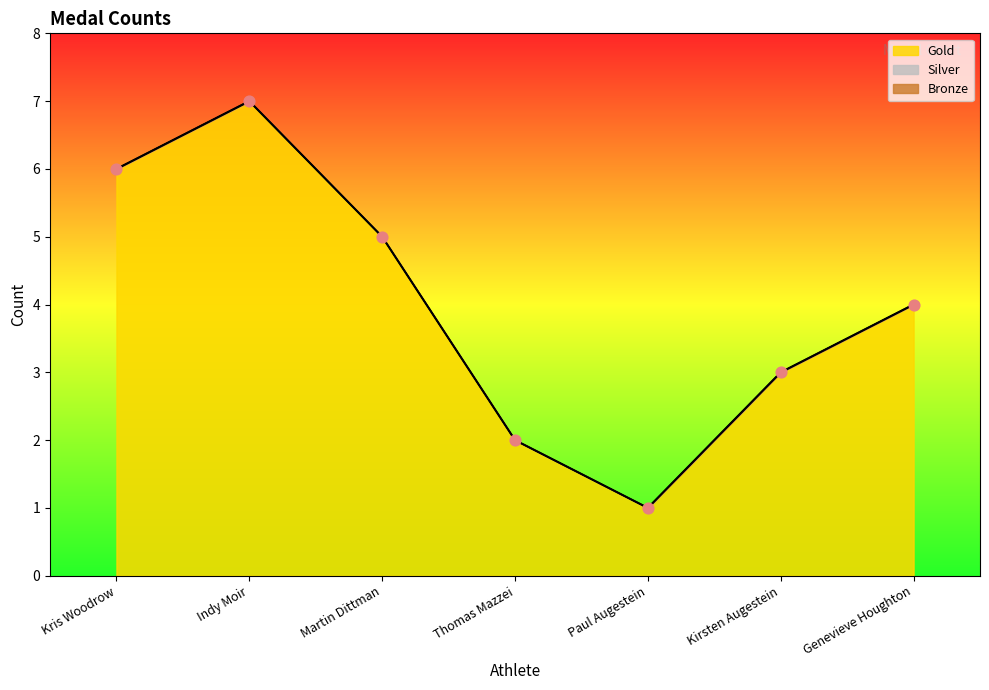

Is the value of Bronze at Martin Dittman greater than the value of Gold at Genevieve Houghton?

No